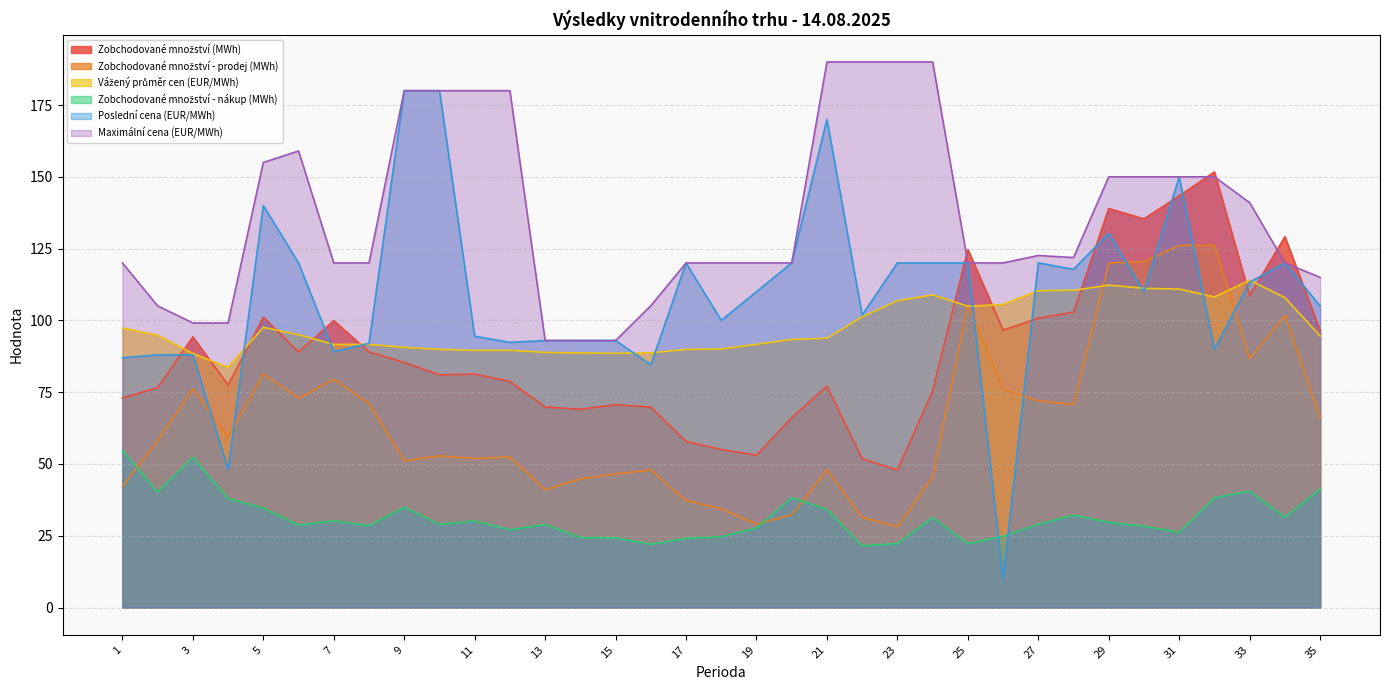

Between 12 and 26, which is larger?

26